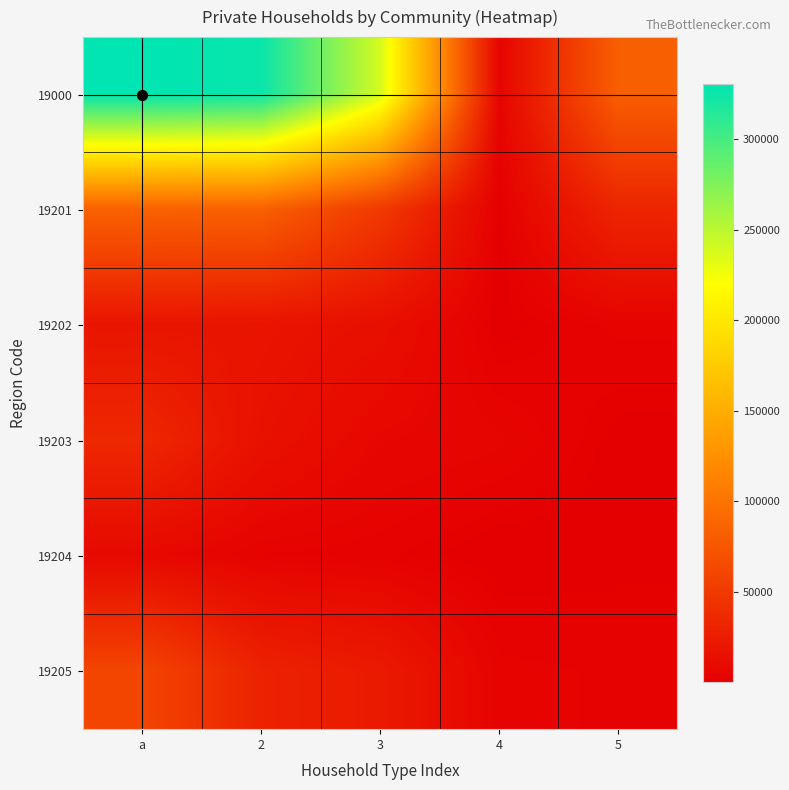

Which series changed the most between 3 and 4?

19000